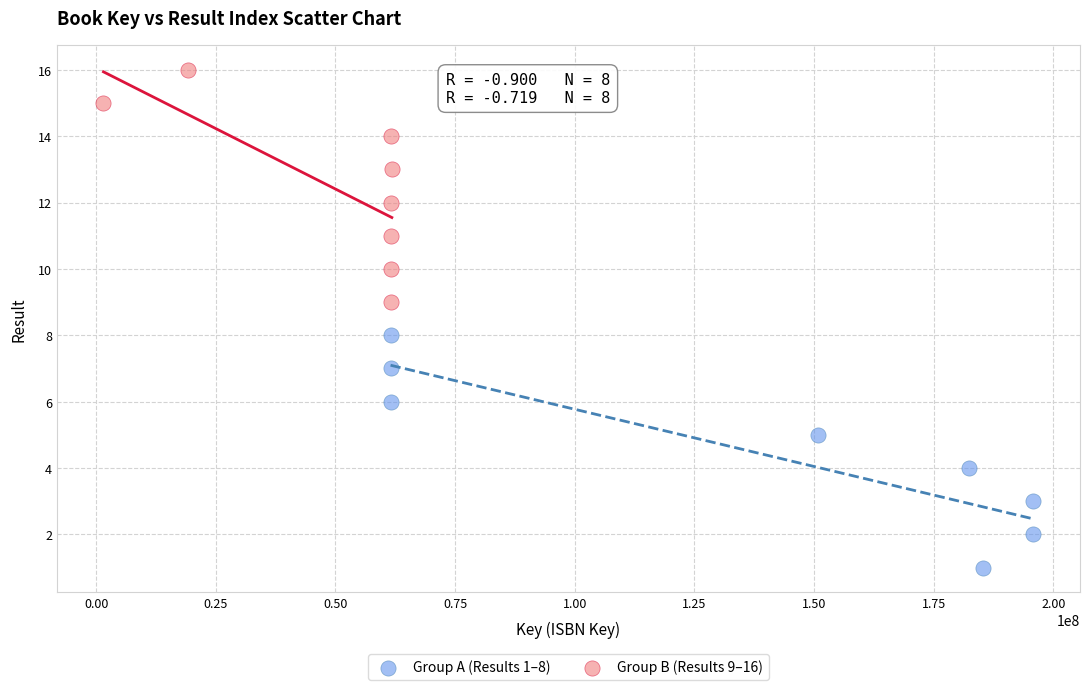

Which series contains the lowest Y value?

Group A (Results 1–8)